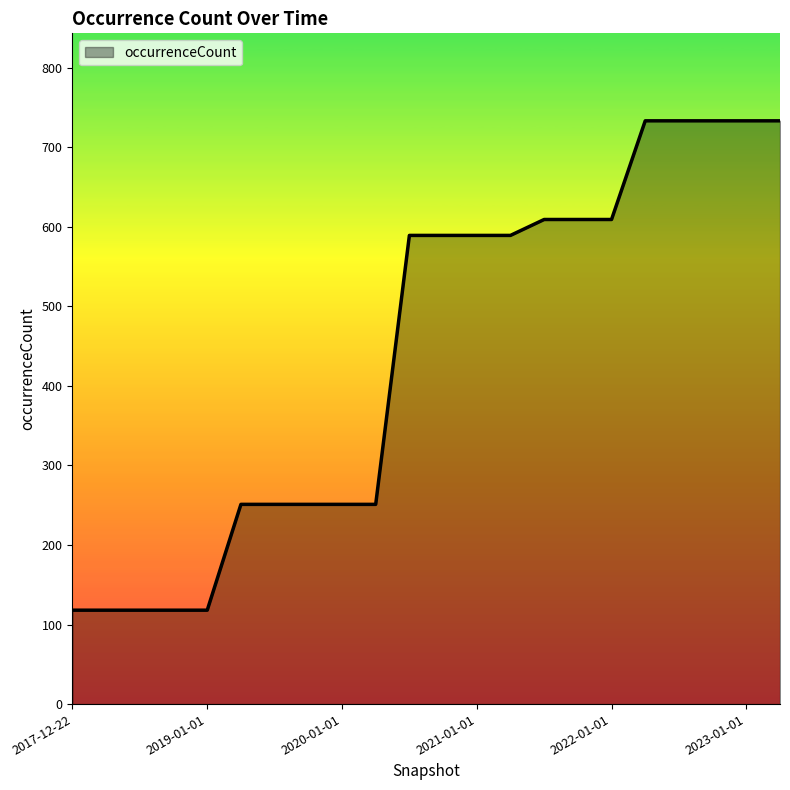

What is the average value?

441